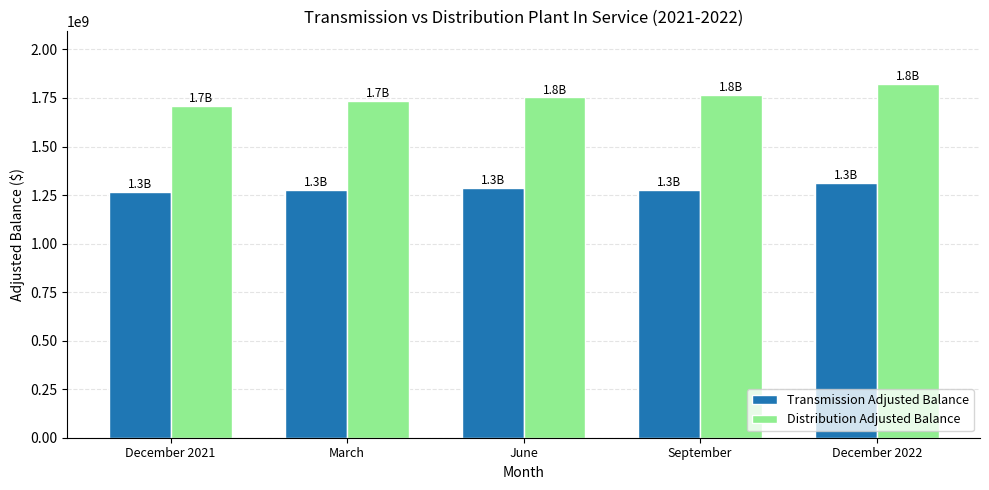

The value of Distribution Adjusted Balance at December 2021 is 1710652632.0. True or false?

True